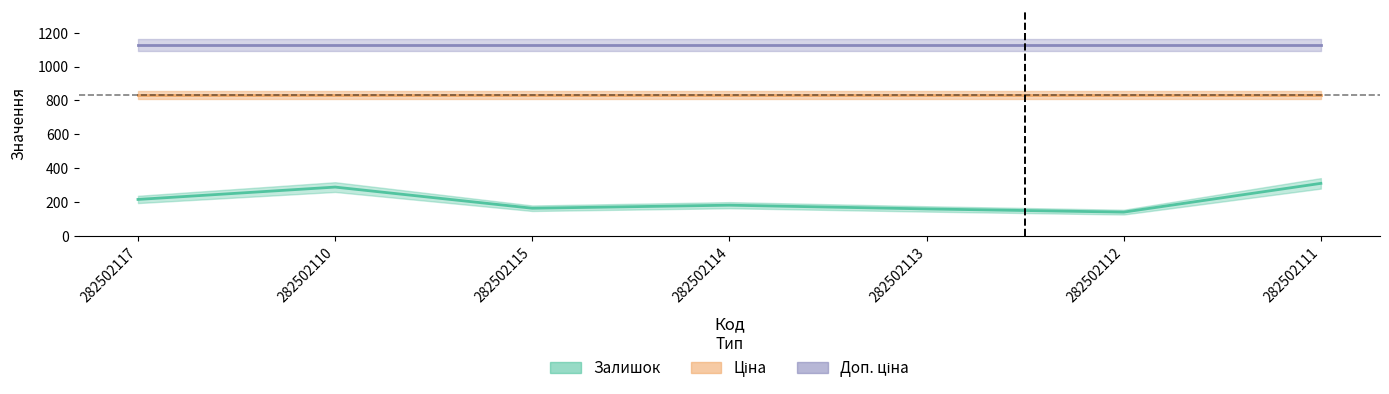

Reading left to right, list all the values displayed in this chart.

Залишок: 215.0	288.0	163.0	181.0	159.0	140.0	310.0
Ціна: 832.4	832.4	832.4	832.4	832.4	832.4	832.4
Доп. ціна: 1128.0	1128.0	1128.0	1128.0	1128.0	1128.0	1128.0